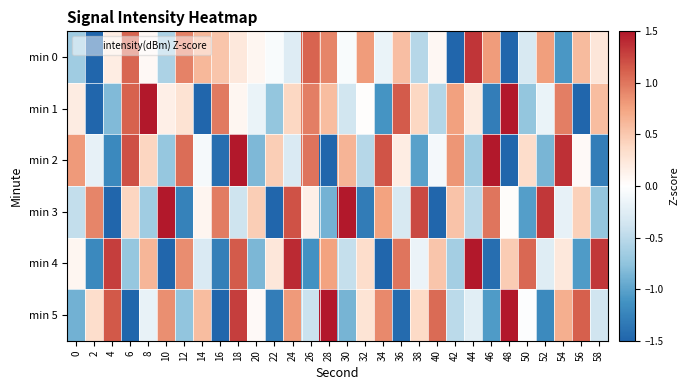

At how many categories does at least one series exceed -2?

30